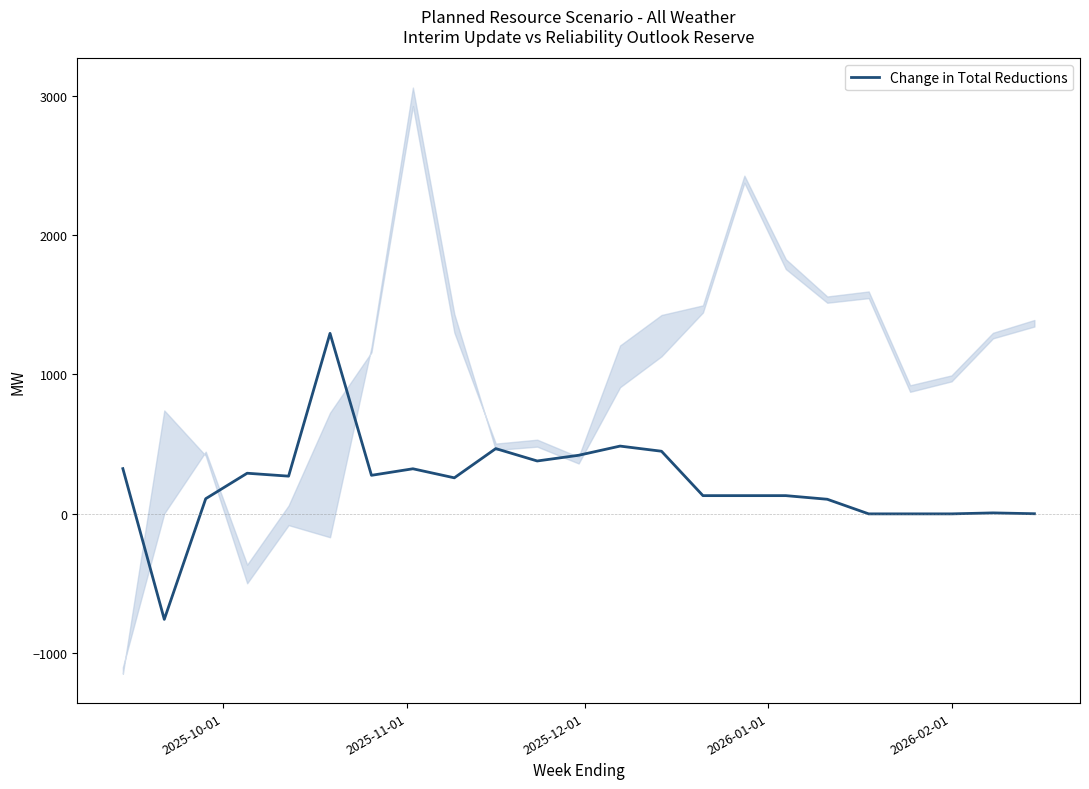

How many data points are less than 257?

11